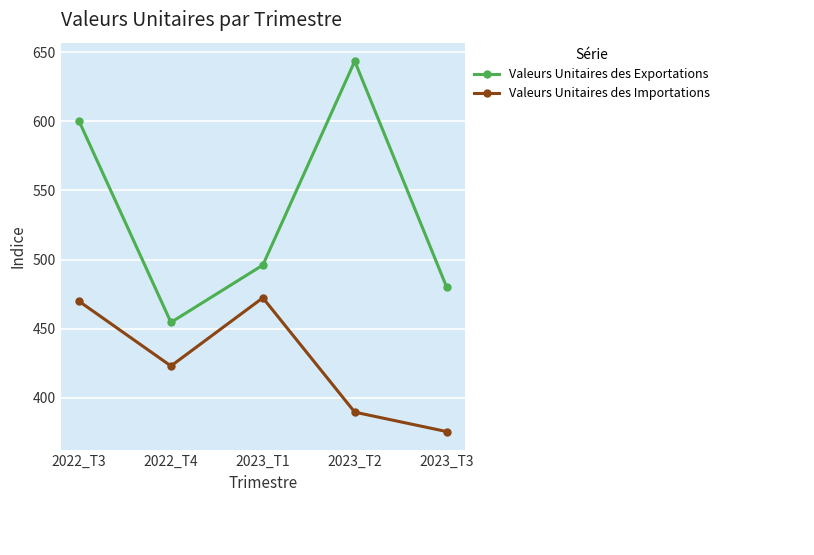

What is the difference between the maximum and minimum values in the Valeurs Unitaires des Exportations series?

189.0